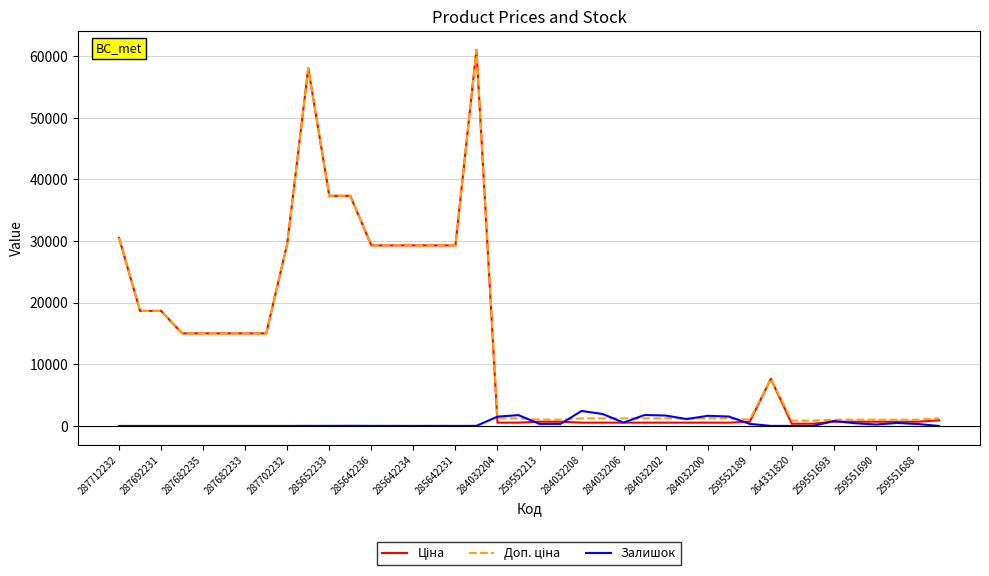

At how many categories does at least one series exceed 52069?

2